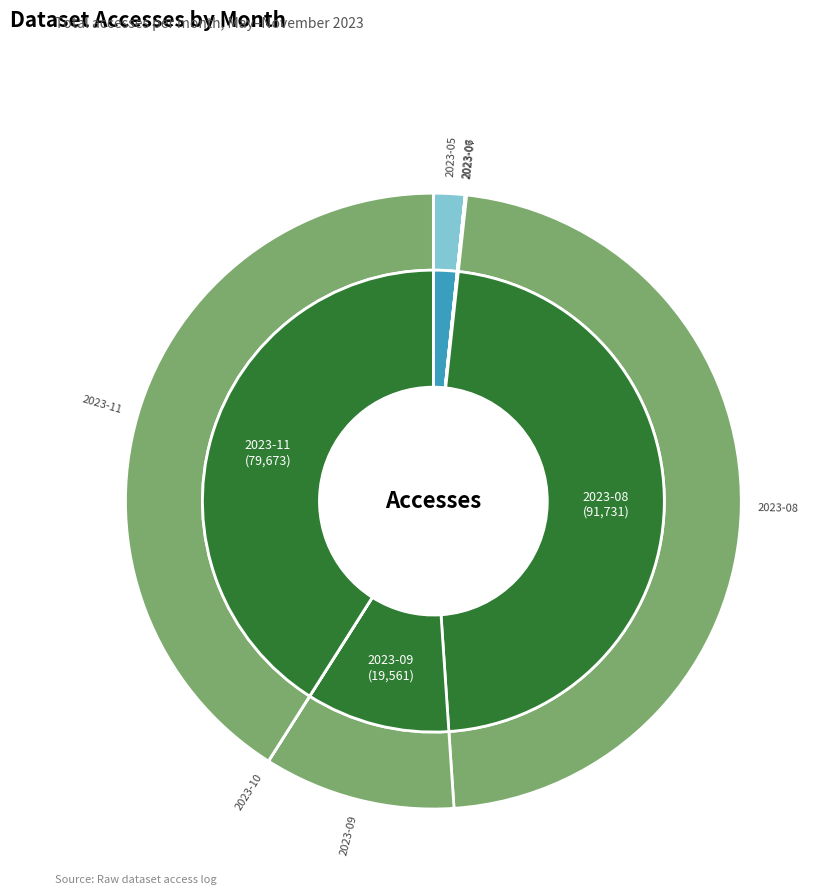

Is it true that 2023-05 is 1% of the pie?

False